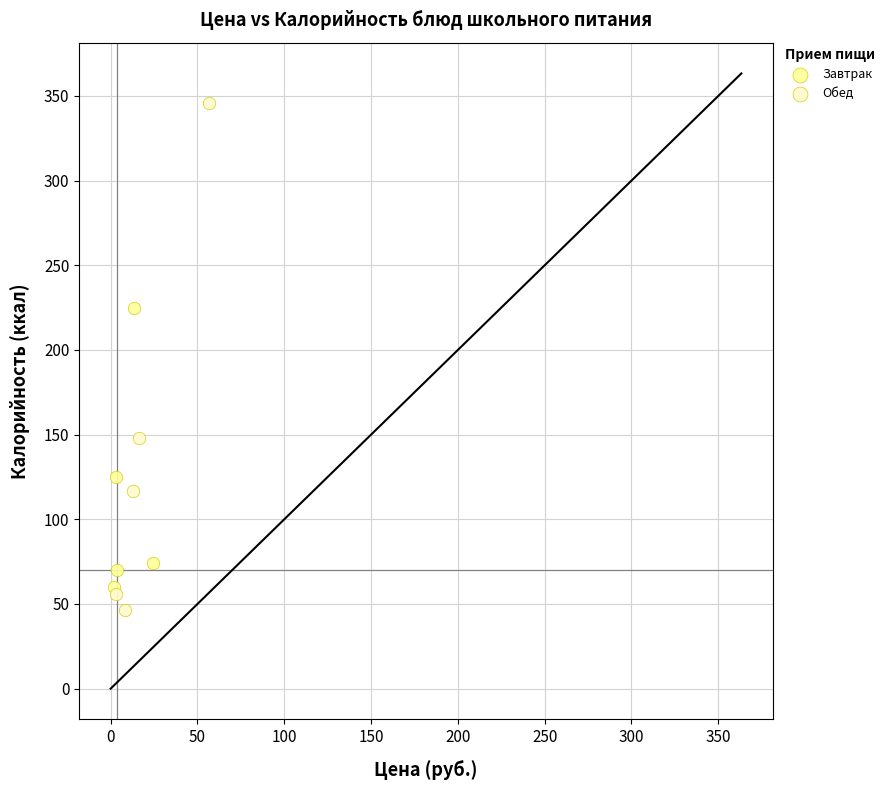

Which series contains the highest Y value?

Обед